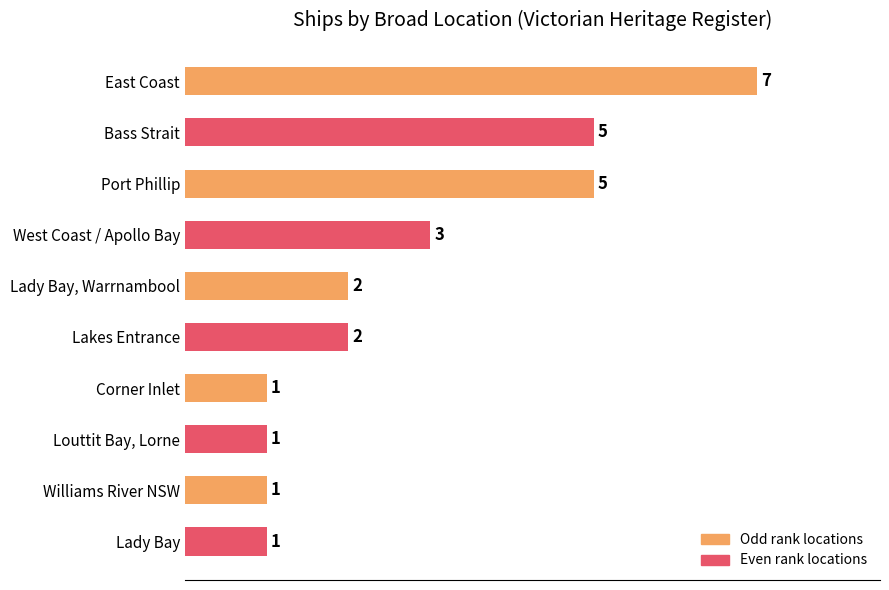

At which category does the chart reach its peak across all series?

East Coast